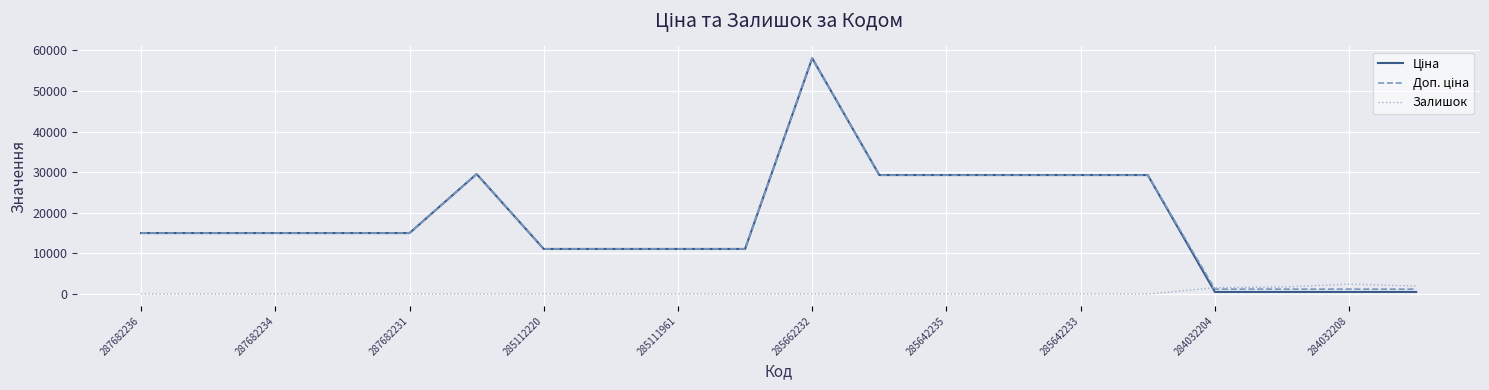

Which label corresponds to the largest value in the chart?

285662232